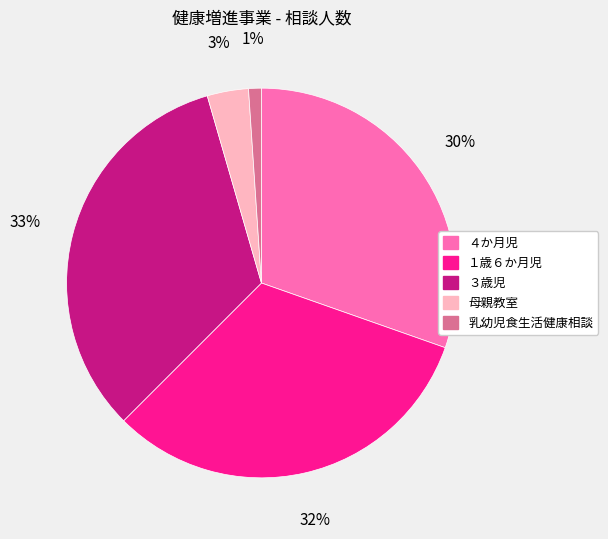

To the nearest percent, what is the combined percentage of 乳幼児食生活健康相談 and 母親教室?

4%